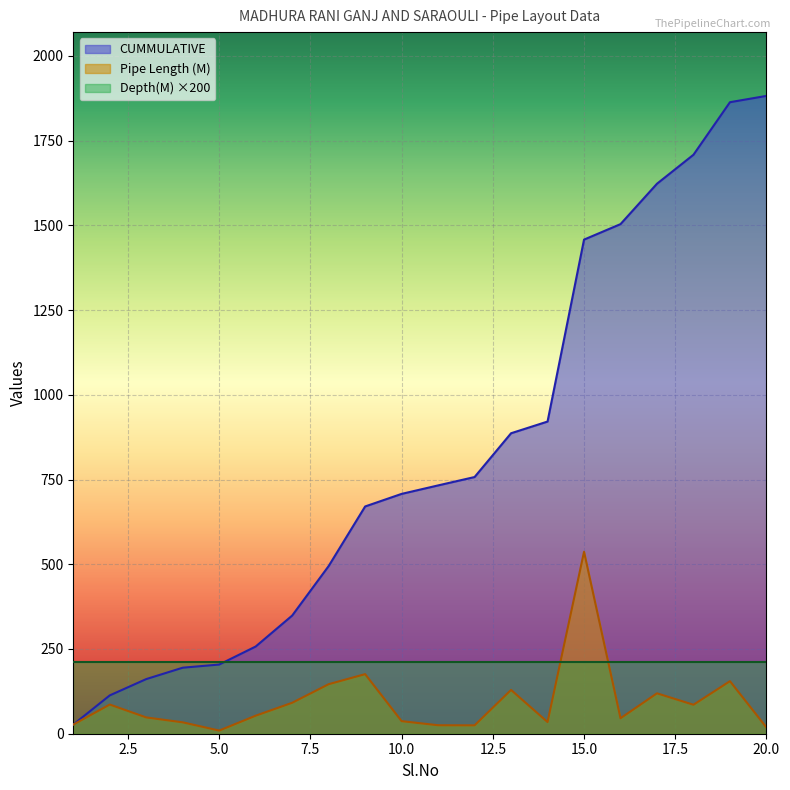

At which category does Pipe Length (M) reach its first local valley?

5